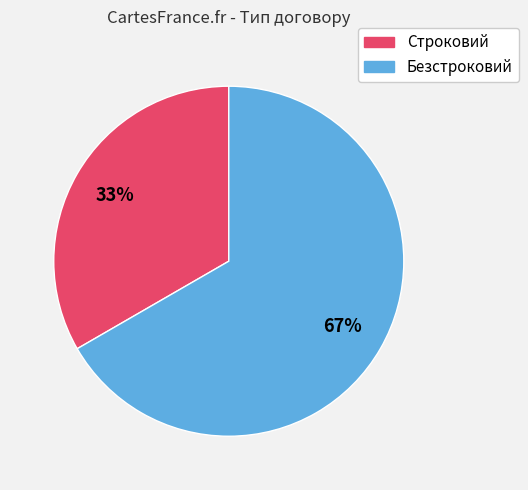

True or false: Безстроковий accounts for 67% of the total.

True